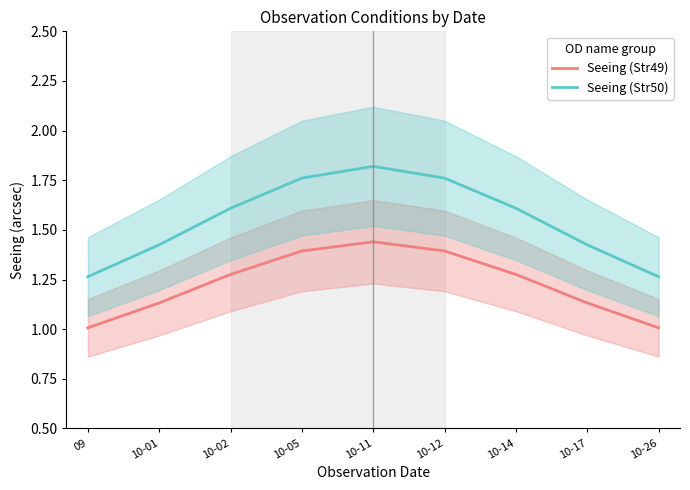

Does the chart display data point markers on the line(s)?

No